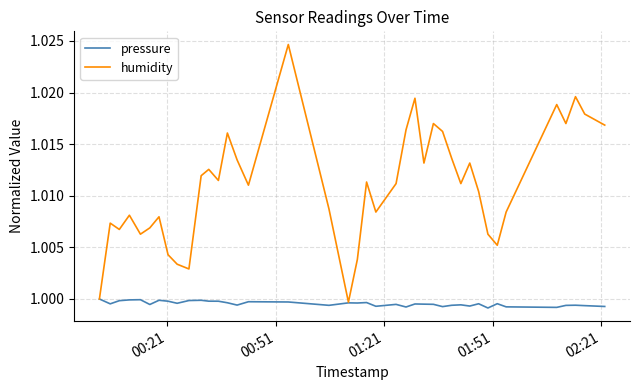

Count the number of data series in this chart.

2